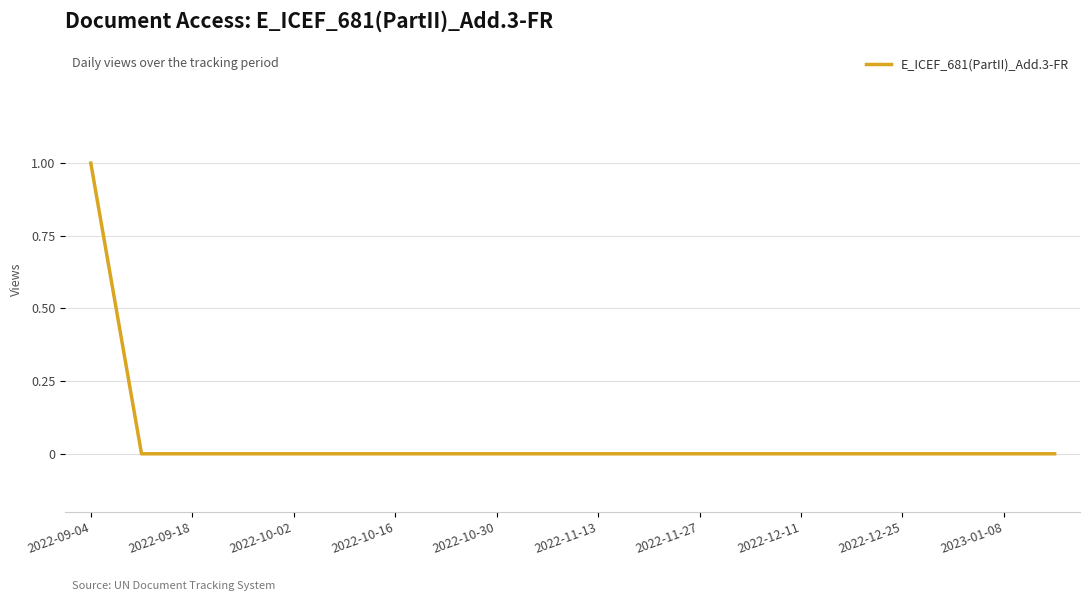

How many lines are shown in the chart?

1